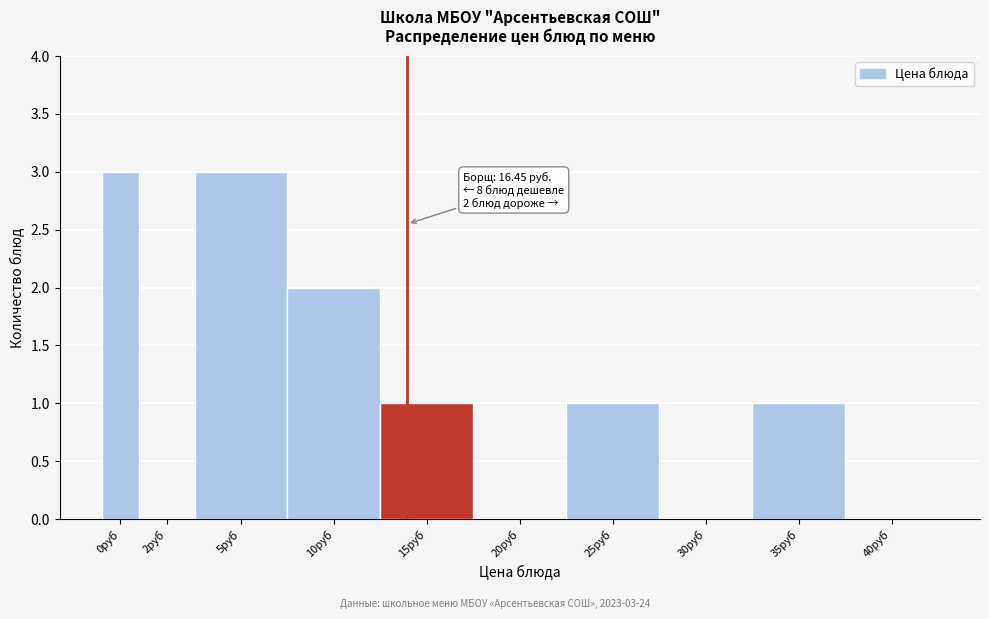

Reading left to right, transcribe all the data shown in this chart.

0руб=3	2руб=0	5руб=3	10руб=2	15руб=1	20руб=0	25руб=1	30руб=0	35руб=1	40руб=0